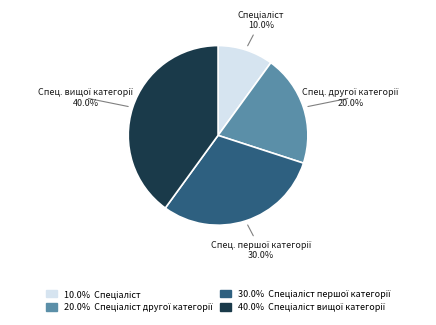

Does any single category account for the majority?

No